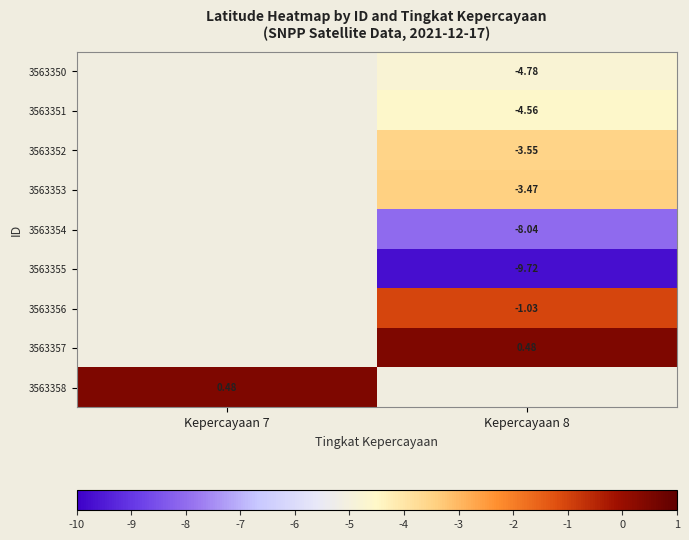

How many negative values does the 3563353 series have?

1